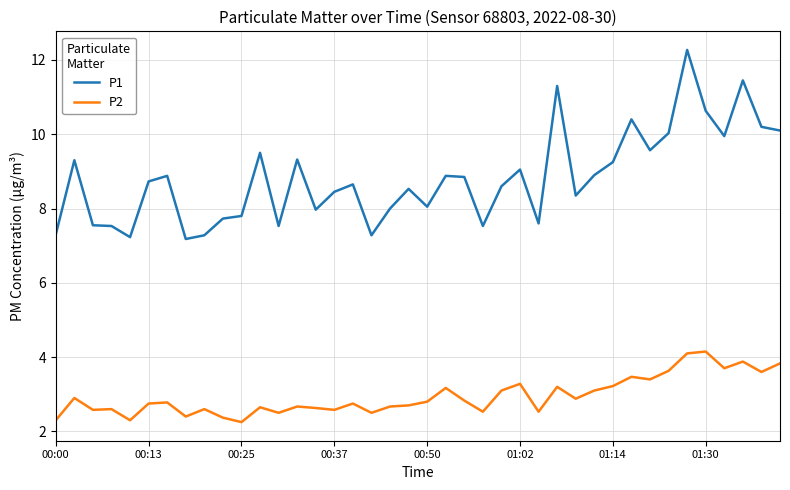

What is the minimum value for P1?

7.2